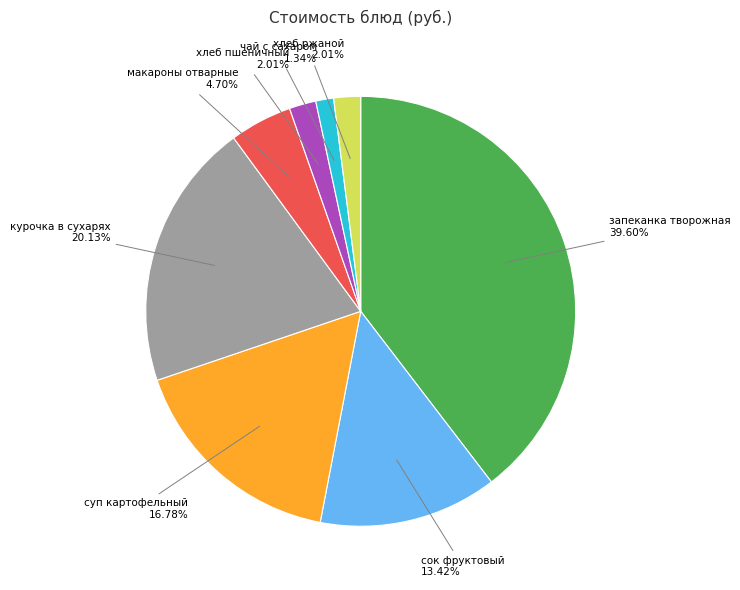

Which has a higher value, макароны отварные or чай с сахаром?

макароны отварные